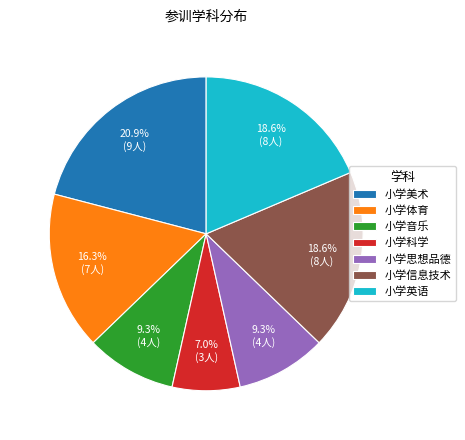

What is the ratio of the value at 小学英语 to the value at 小学科学?

2.7